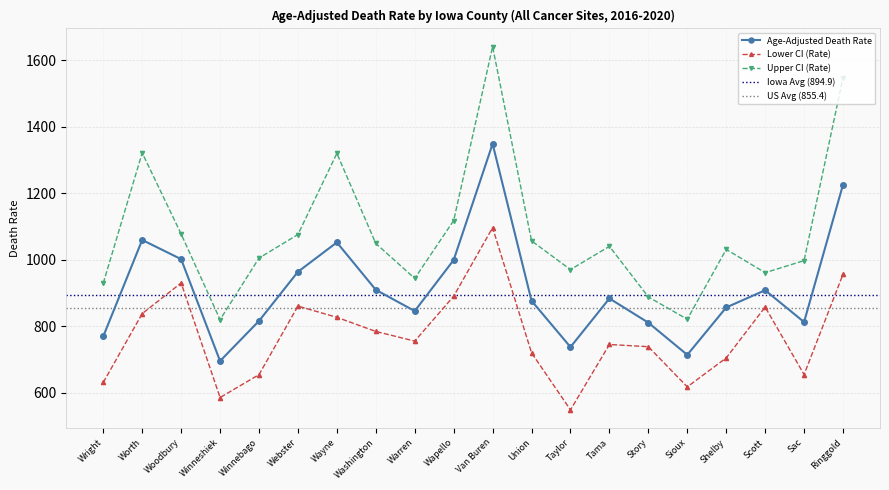

Reading right to left, extract all data points from this chart.

Age-Adjusted Death Rate: 1225.9	812.9	908.5	856.7	714.3	811.0	883.8	737.7	876.8	1348.6	999.4	846.0	909.7	1052.3	963.9	816.2	695.8	1001.9	1059.6	769.9
Lower CI (Rate): 956.5	655.1	858.0	705.0	618.0	738.8	745.4	548.9	720.4	1096.6	890.5	755.6	784.6	827.1	860.8	654.8	586.0	930.3	838.2	631.3
Upper CI (Rate): 1547.5	997.5	961.3	1031.3	821.3	888.3	1040.5	970.5	1057.0	1640.7	1118.0	944.1	1049.1	1319.9	1076.0	1005.1	820.1	1077.5	1321.4	929.7